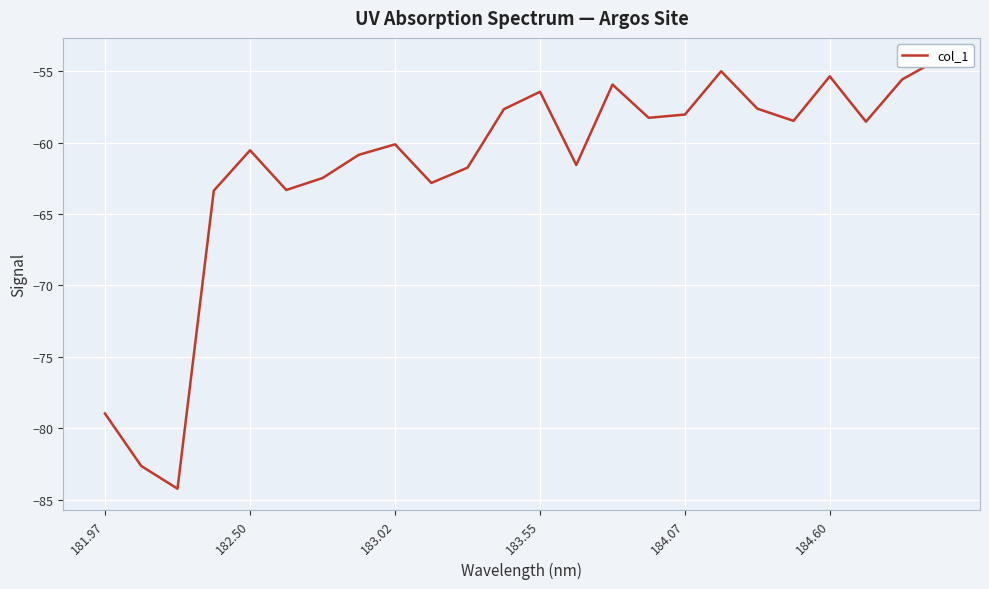

Reading left to right, extract all data points from this chart.

-79.0	-82.6	-84.2	-63.4	-60.5	-63.3	-62.5	-60.9	-60.1	-62.8	-61.8	-57.7	-56.4	-61.6	-55.9	-58.3	-58.0	-55.0	-57.6	-58.5	-55.4	-58.5	-55.6	-54.2